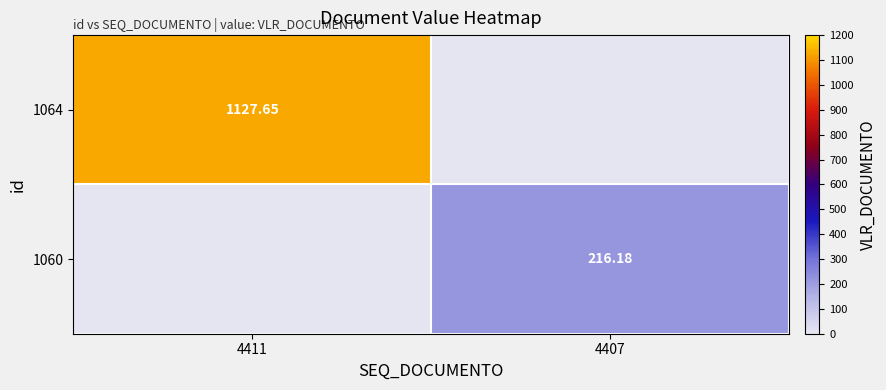

At how many categories does at least one series exceed 627?

1